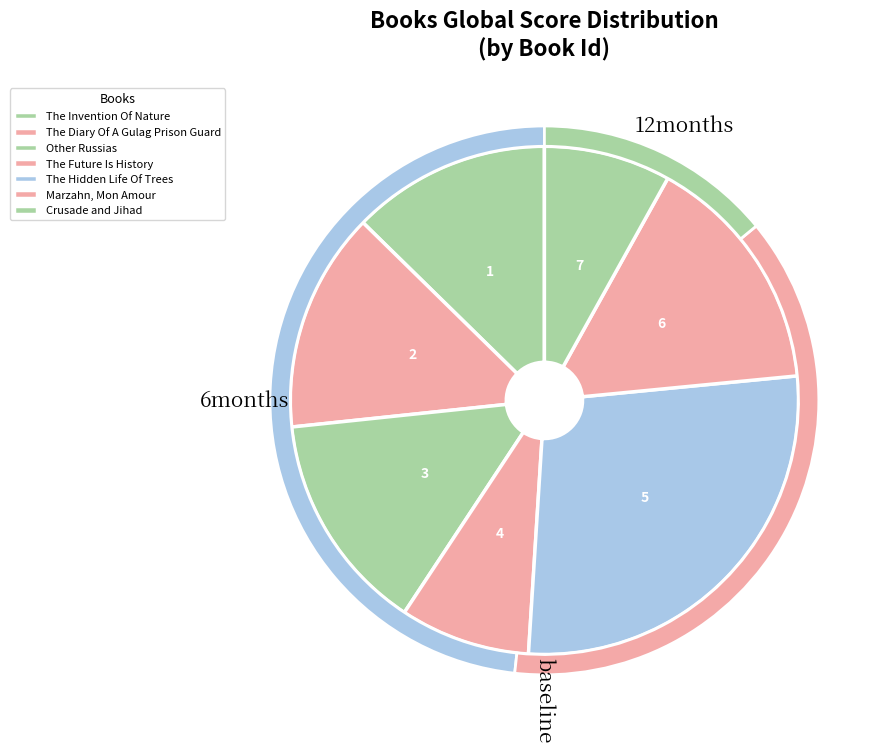

What percentage is the The Future Is History slice, to the nearest percent?

8%